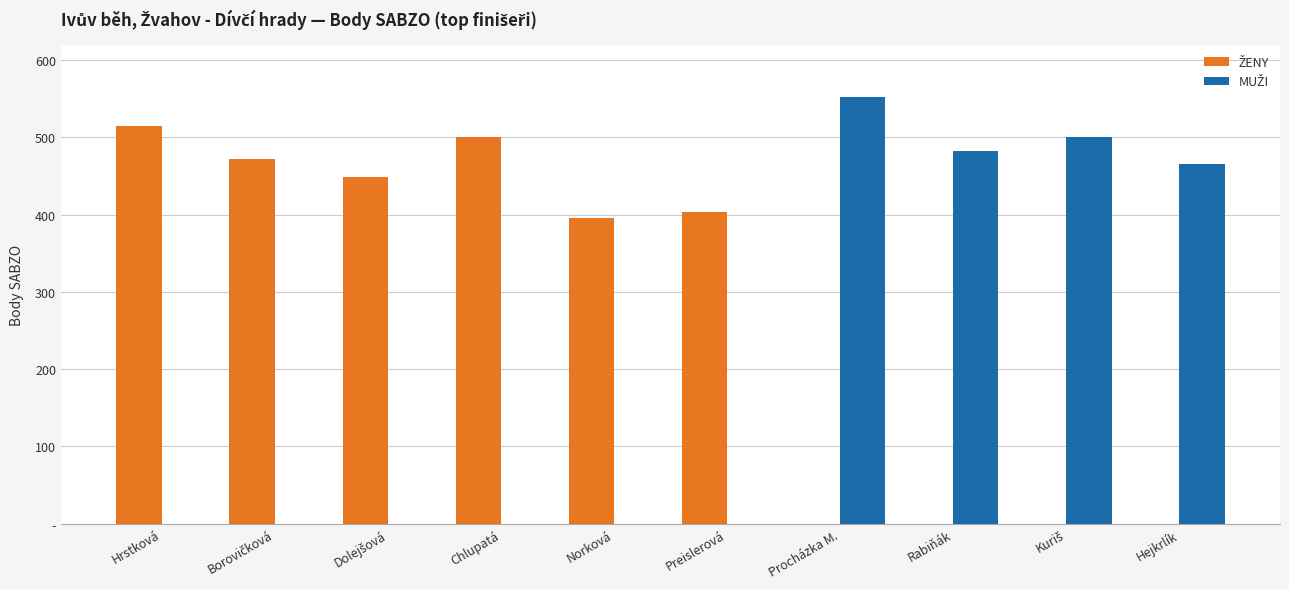

What is the average value of the ŽENY series?

274